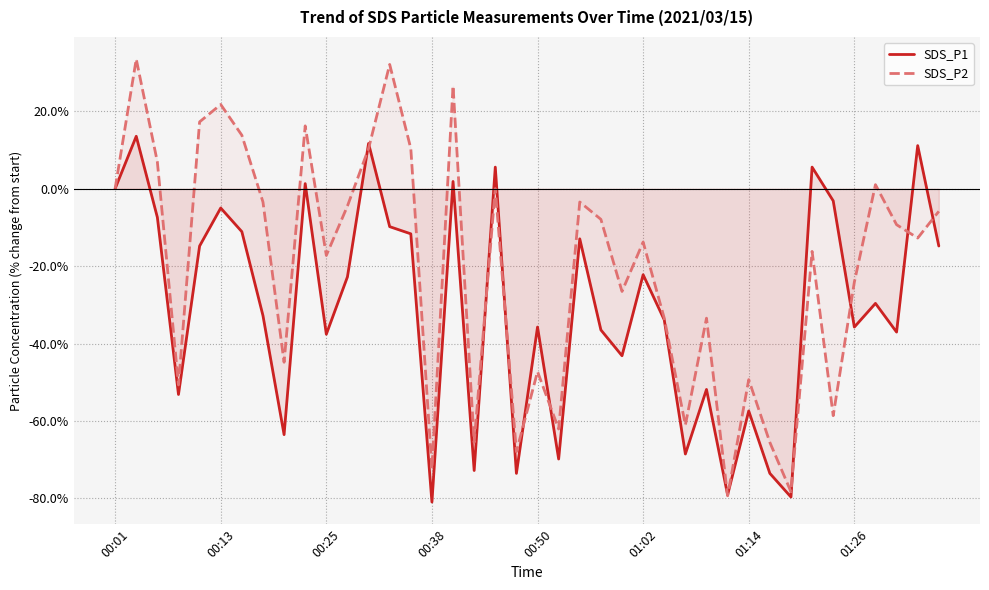

What is the total value across all series at 22?

-16.4